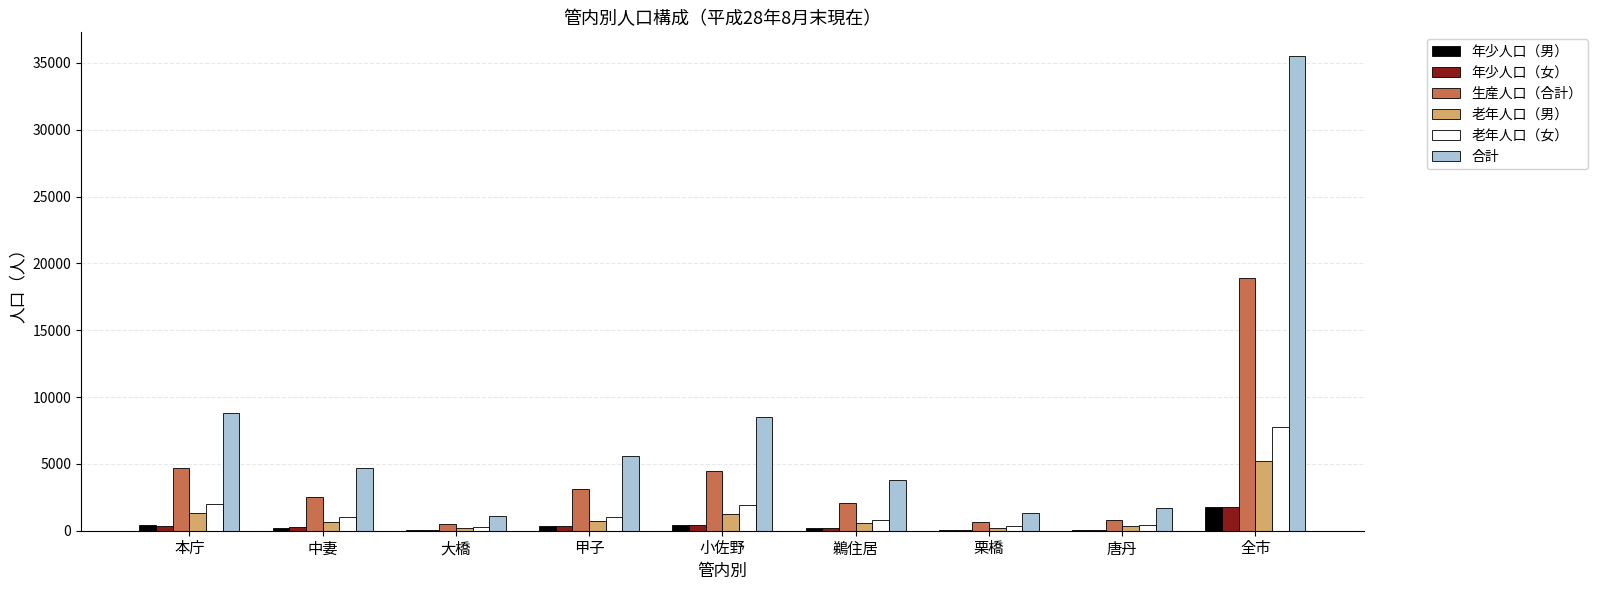

The value of 合計 at 全市 is 35505. True or false?

True